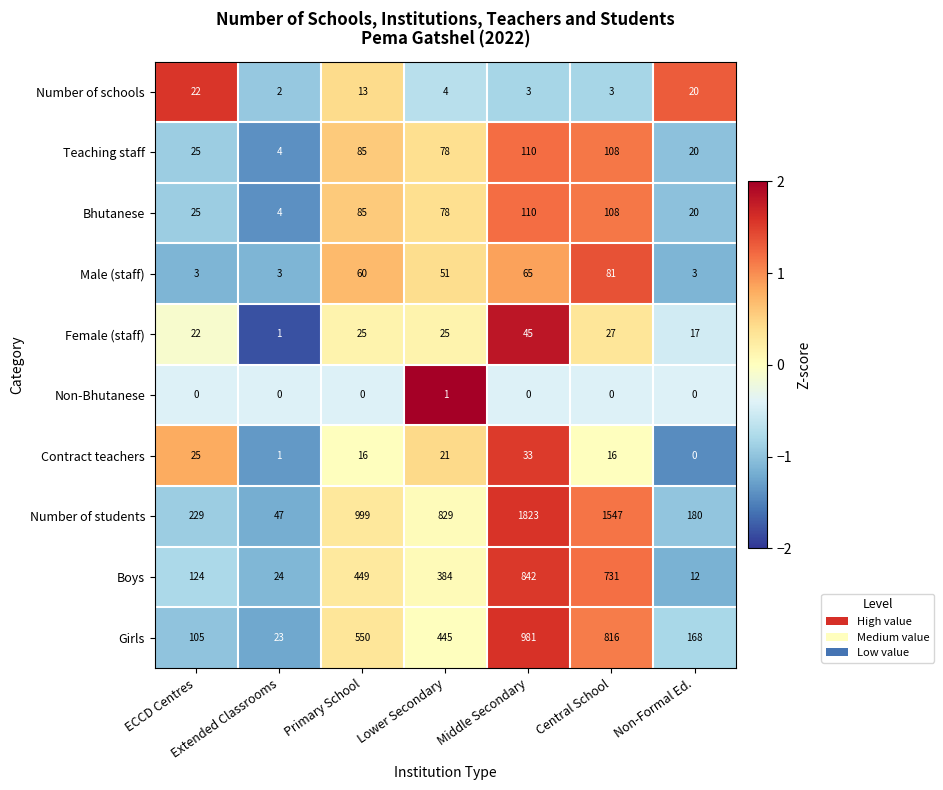

Which label corresponds to the largest value in the chart?

Middle Secondary